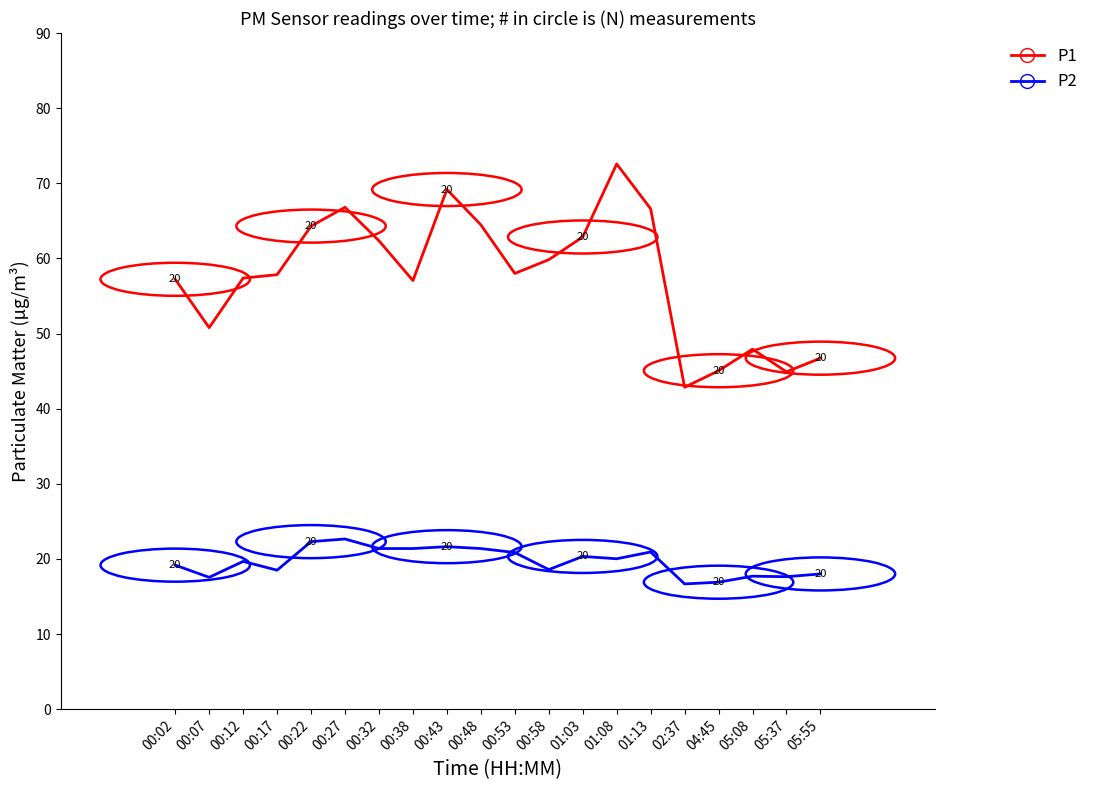

Rank the series at 00:27 from highest to lowest value.

P1, P2